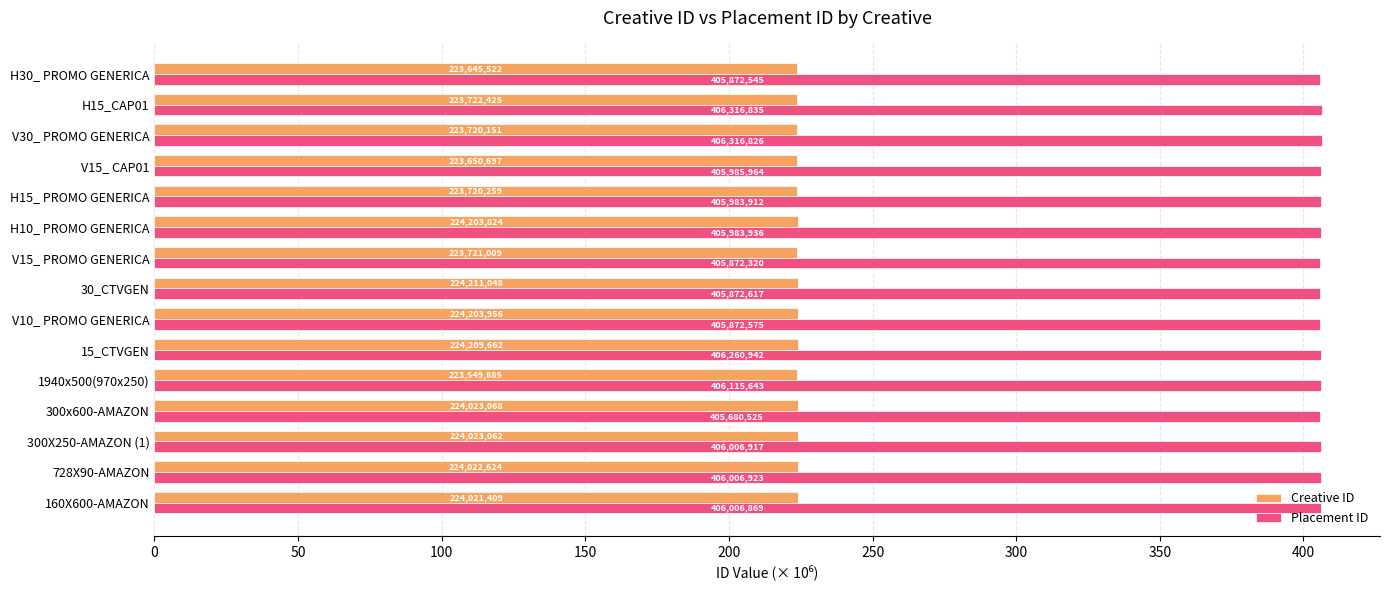

What is the sum of all Placement ID values?

6090.2